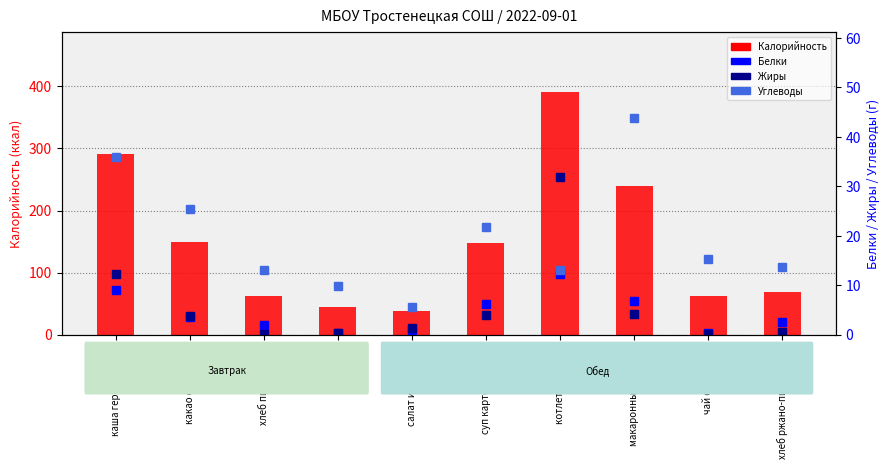

At how many categories does at least one series exceed 202?

3